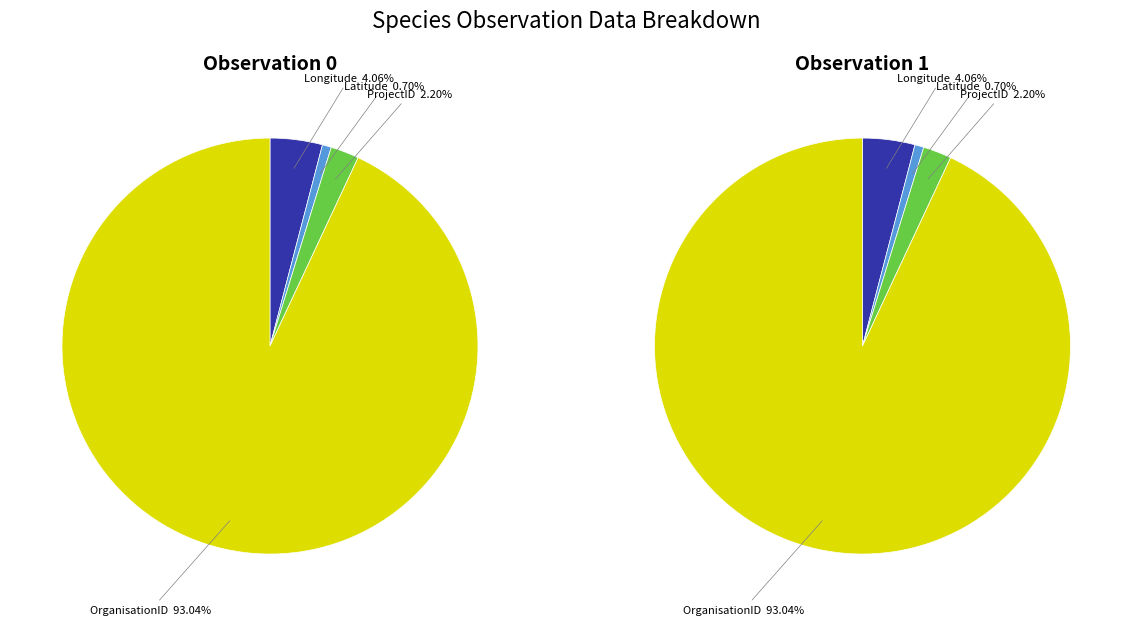

To the nearest percent, what is the average slice percentage?

25%